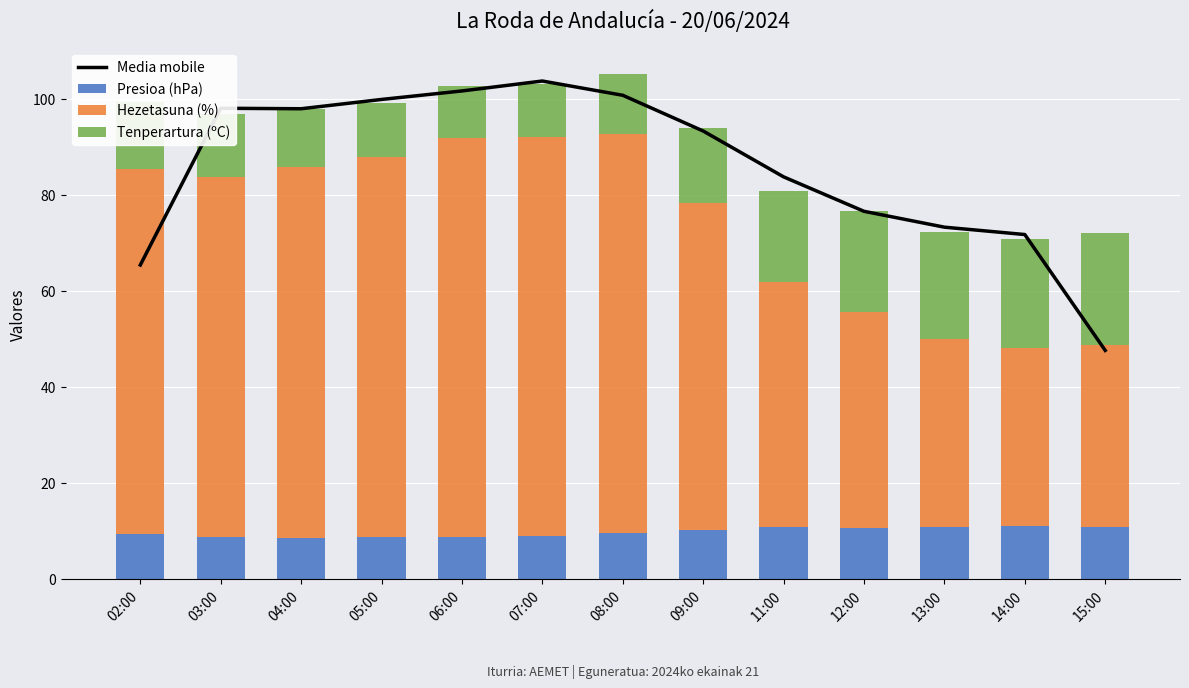

Where does the Tenperartura (ºC) series first go above 13?

02:00